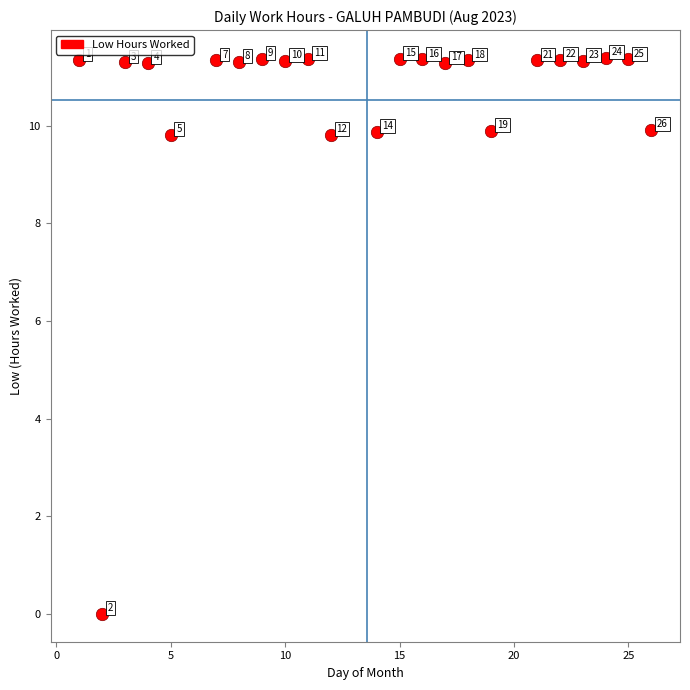

What Y value in the scatter plot is closest to 5?

9.8